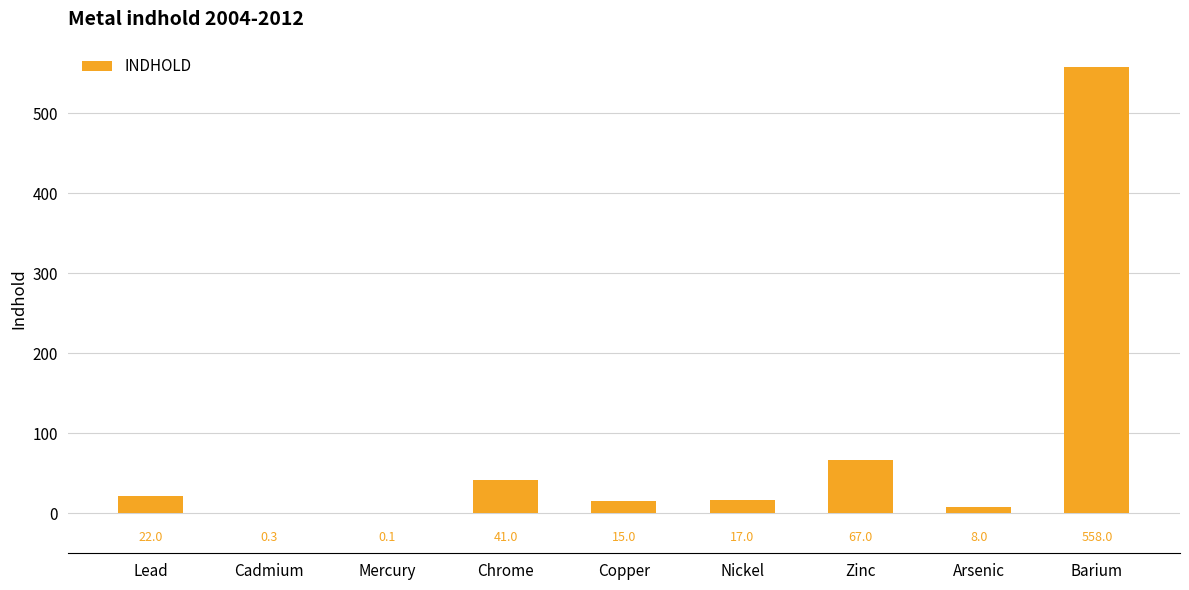

Which has a higher value, Lead or Chrome?

Chrome